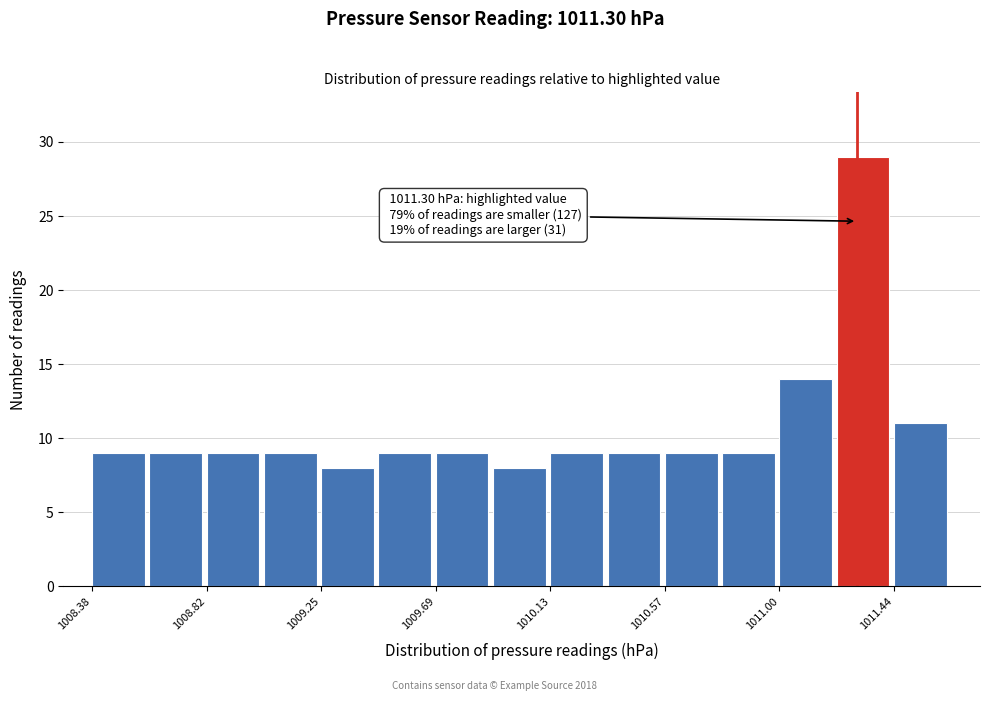

Over which range of the x-axis is the bar tallest?

1011.20 to 1011.45